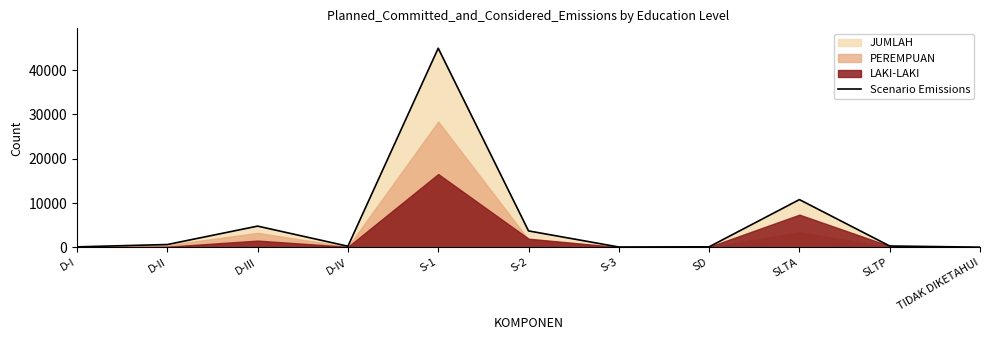

What is the difference between the second highest and second lowest values?

10704